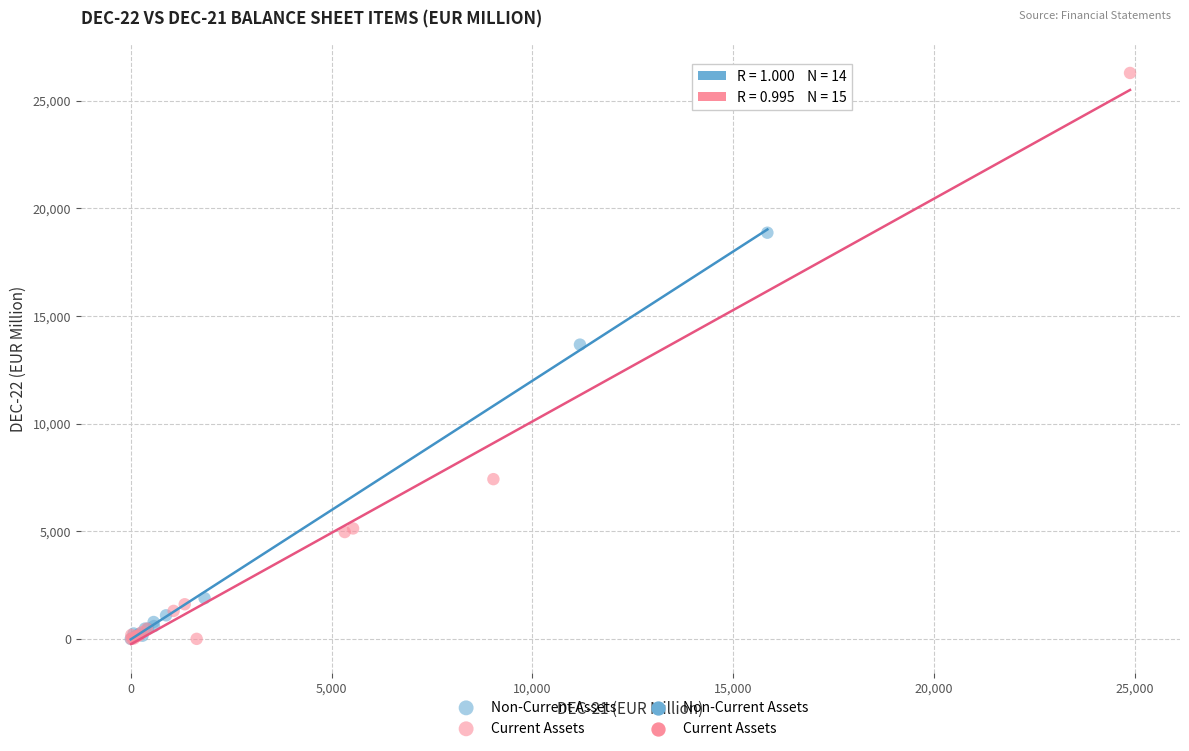

Which series has the widest spread of Y values?

Current Assets